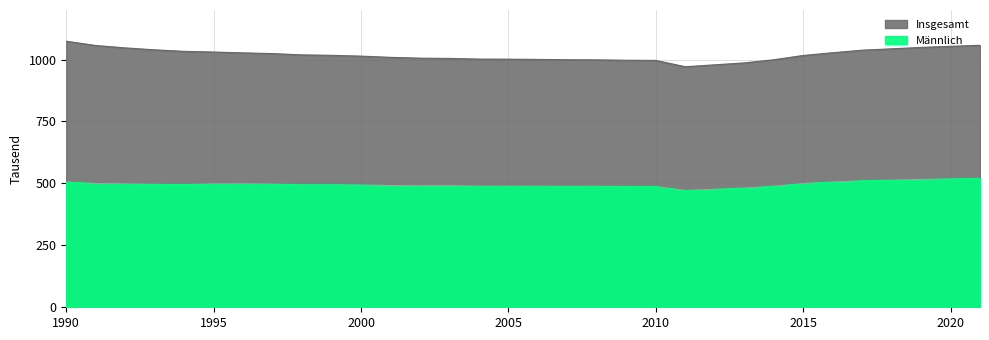

True or false: Insgesamt has a value of 999.2 at 2014.

True